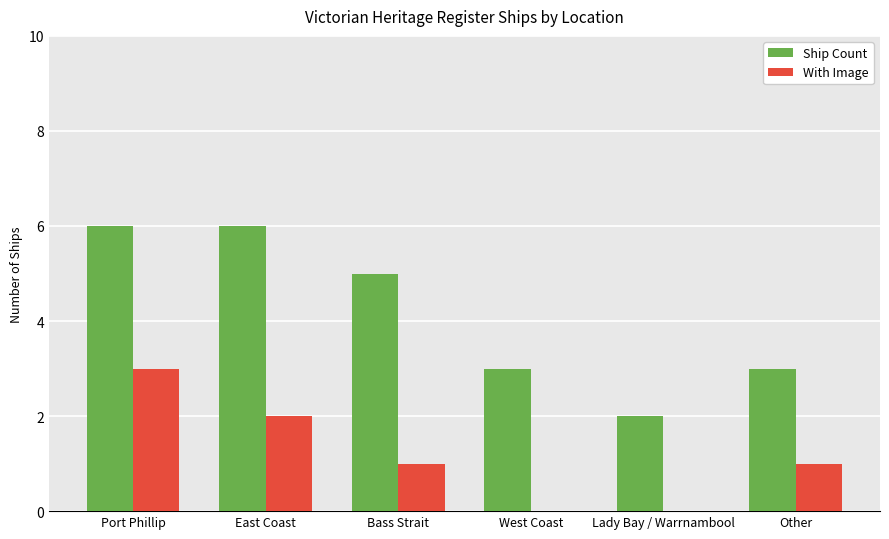

How many groups of bars are there?

6